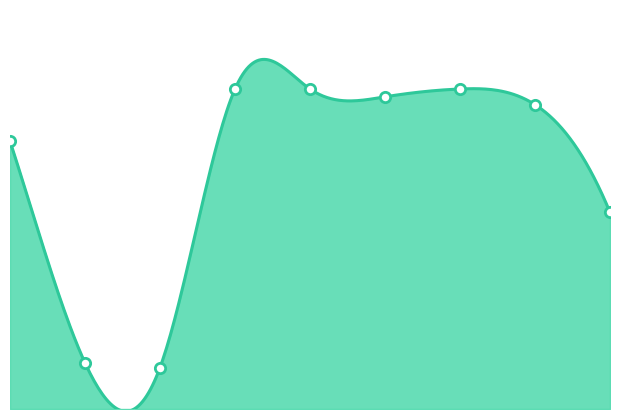

What is the ratio of the value at 5 to the value at 6?

1.0